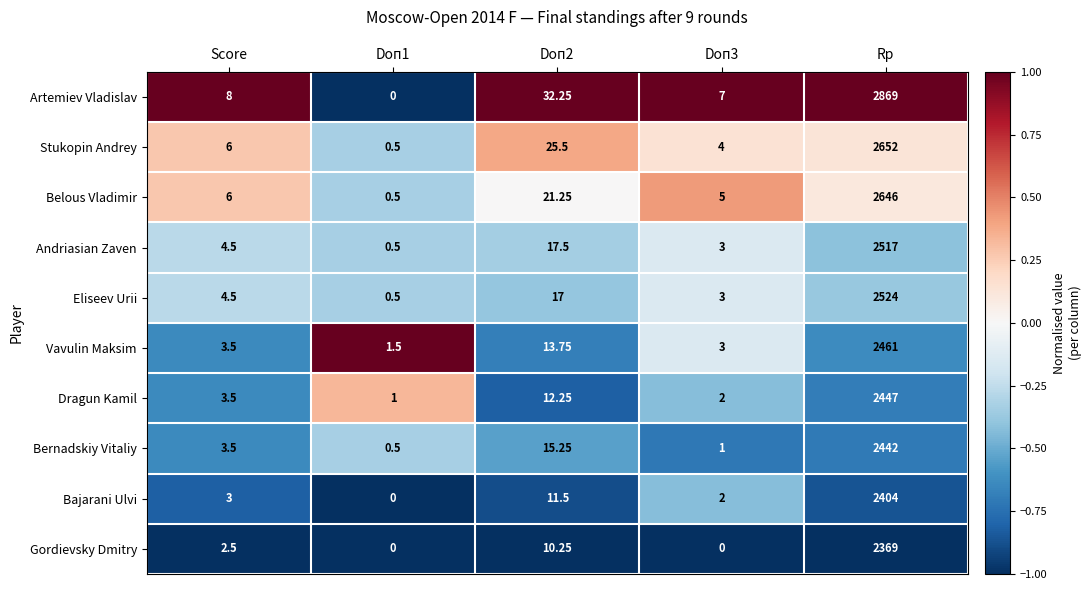

List the series in order of their peak value, lowest first.

Gordievsky Dmitry, Bajarani Ulvi, Bernadskiy Vitaliy, Dragun Kamil, Vavulin Maksim, Andriasian Zaven, Eliseev Urii, Belous Vladimir, Stukopin Andrey, Artemiev Vladislav